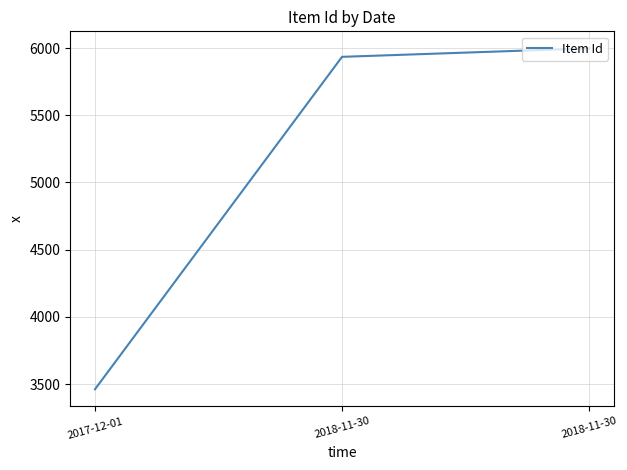

Does the chart display data point markers on the line(s)?

No